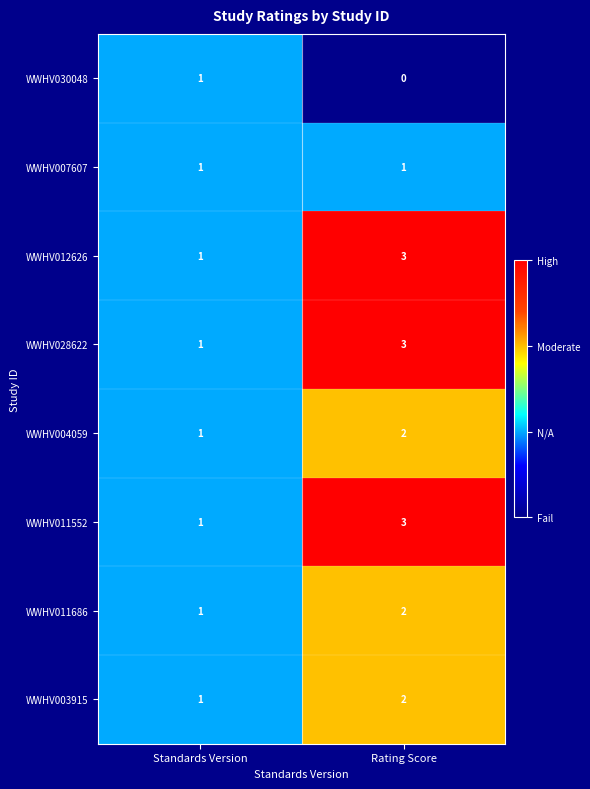

What is the greatest value displayed?

3